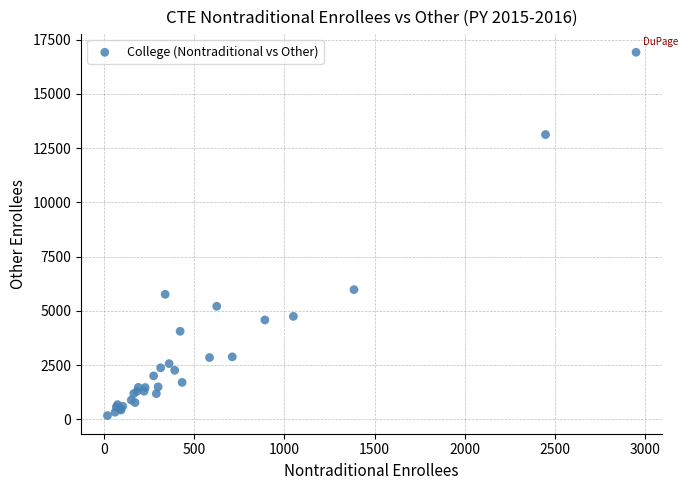

What Y value in the scatter plot is closest to 8546?

5979